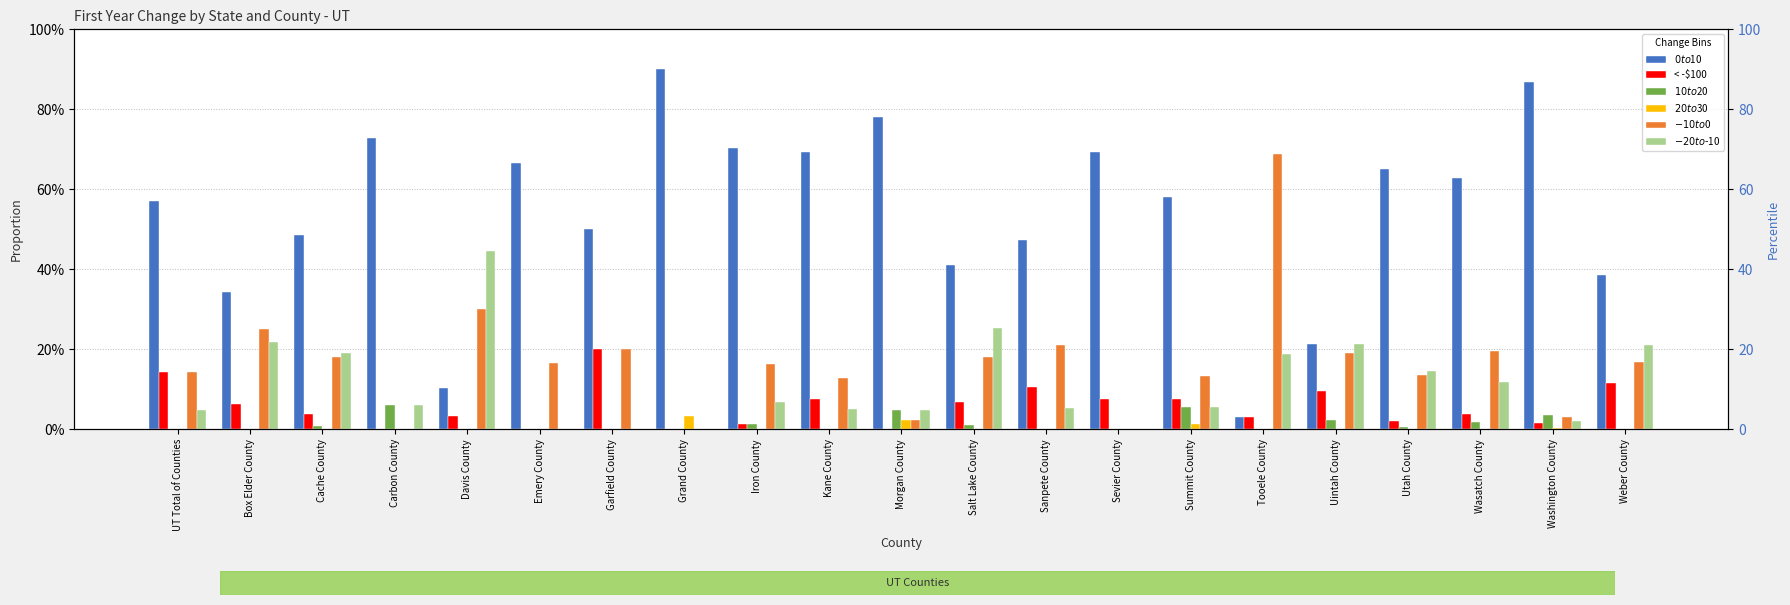

Which series has the widest spread of values?

$0 to $10